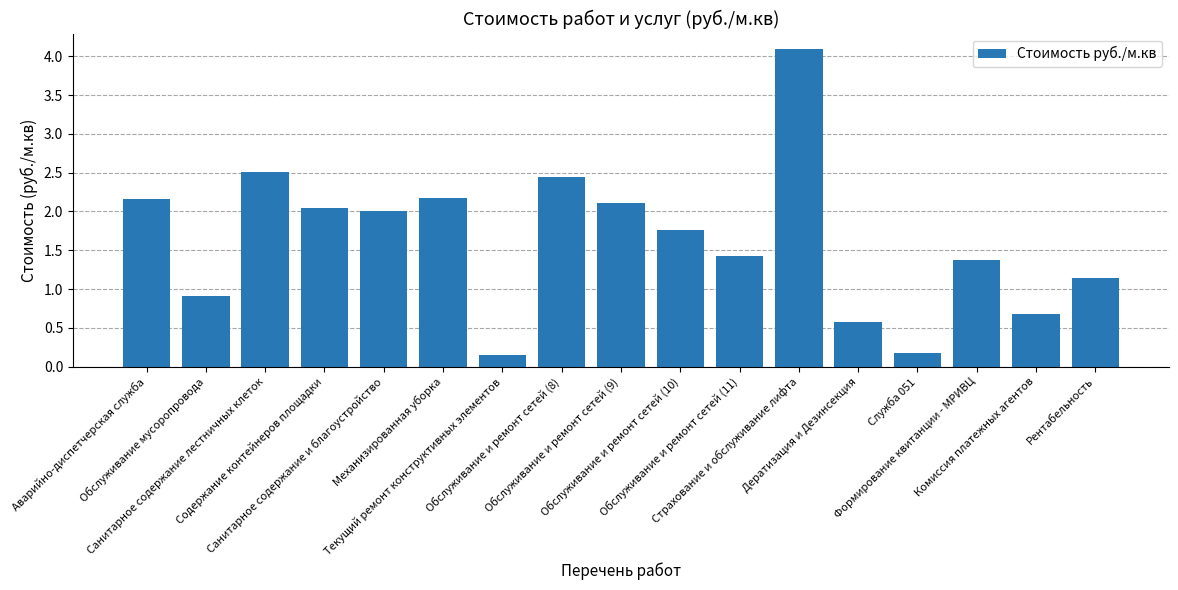

Between Комиссия платежных агентов and Служба 051, which is larger?

Комиссия платежных агентов